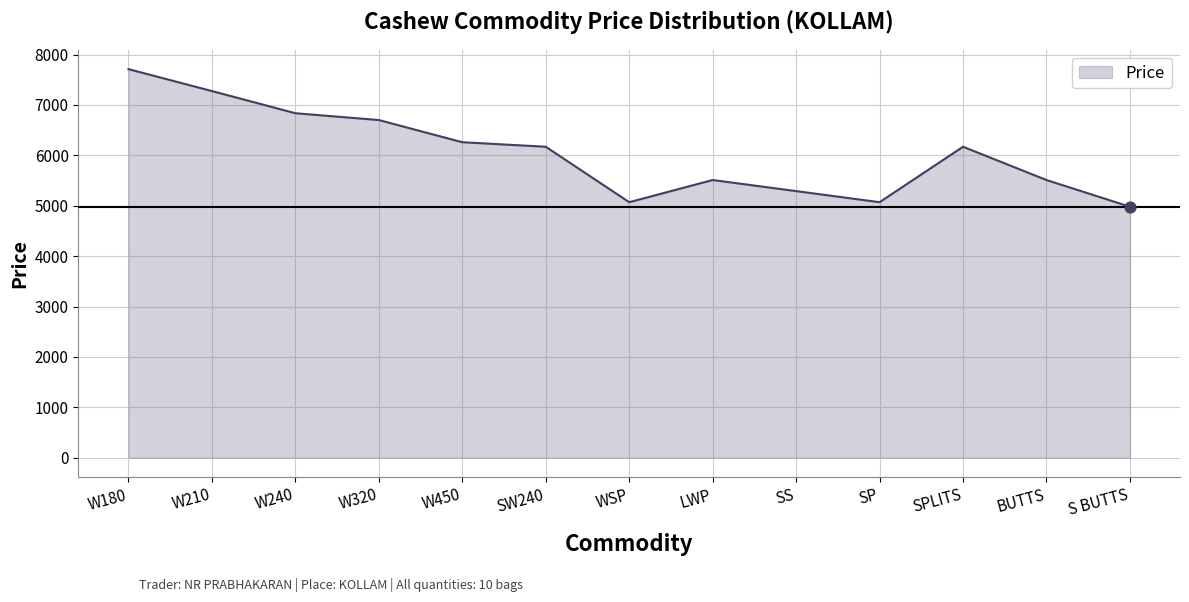

What is the ratio of the value at SPLITS to the value at W210?

0.8